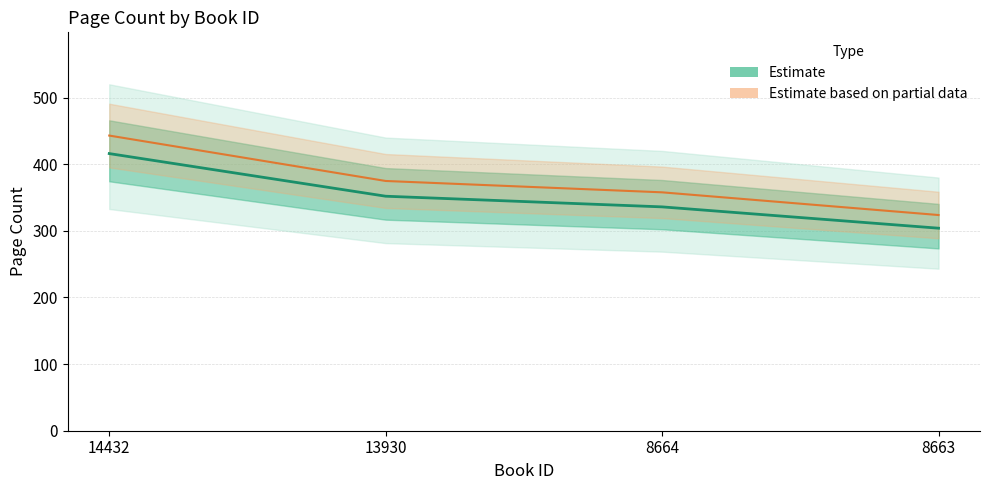

True or false: Estimate based on partial data has a value of 85.0 at 8663.

False